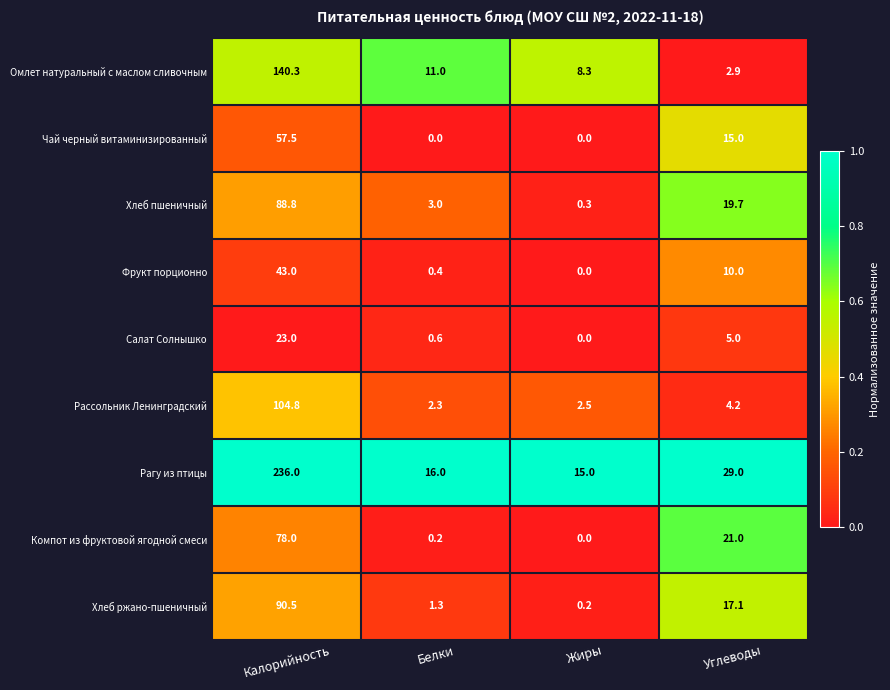

What is the difference between the maximum and minimum values in the Хлеб ржано-пшеничный series?

90.3